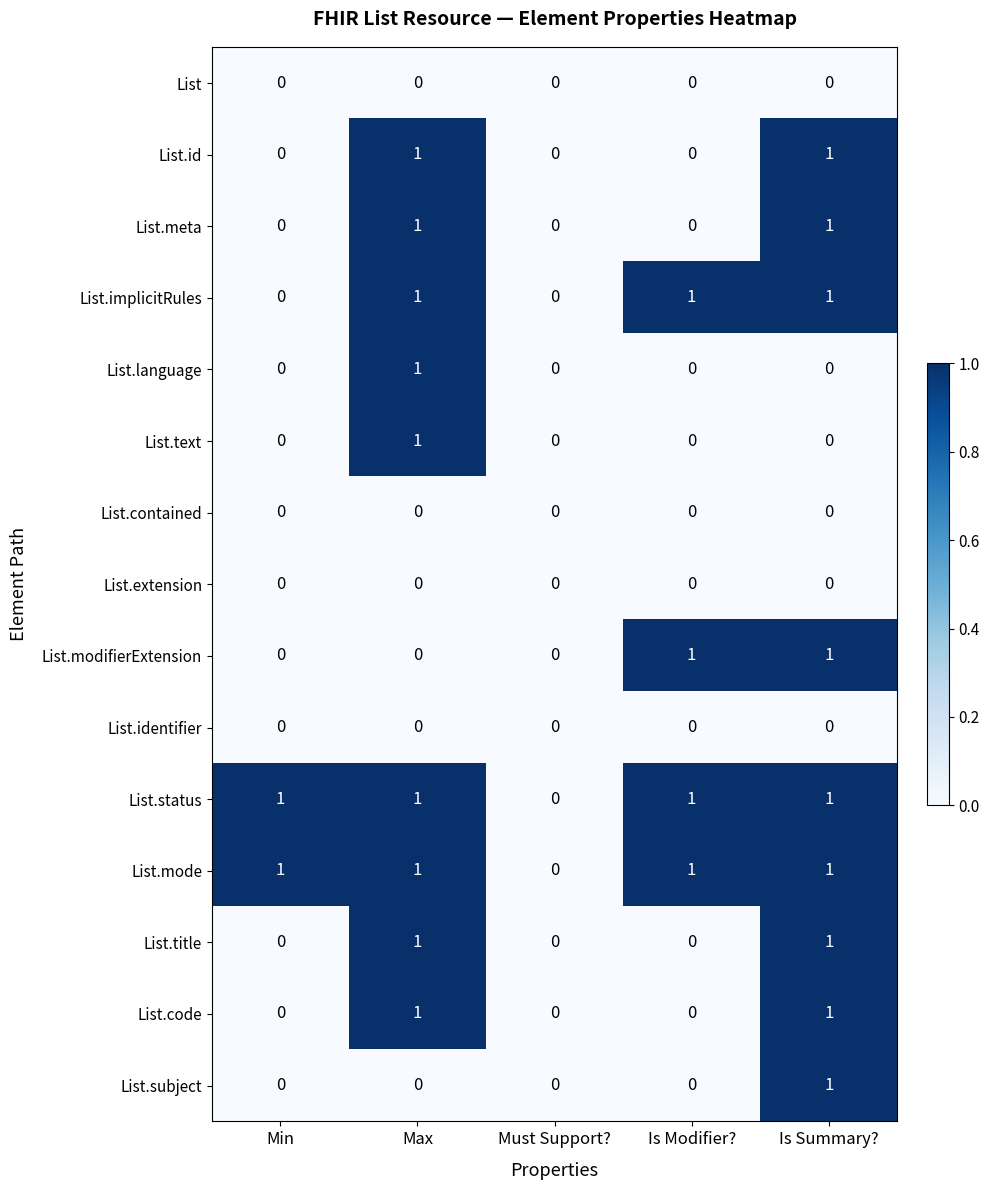

The value of List.mode at Is Summary? is 1. True or false?

True